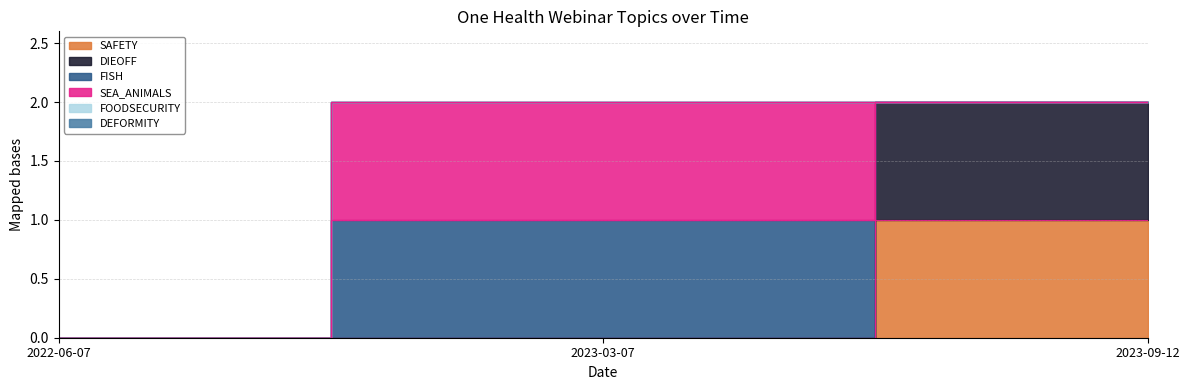

What is the maximum value shown in the chart?

1